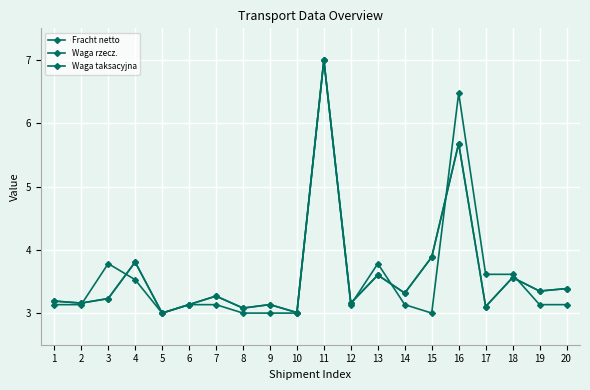

At which category is the sum across all series the highest?

11